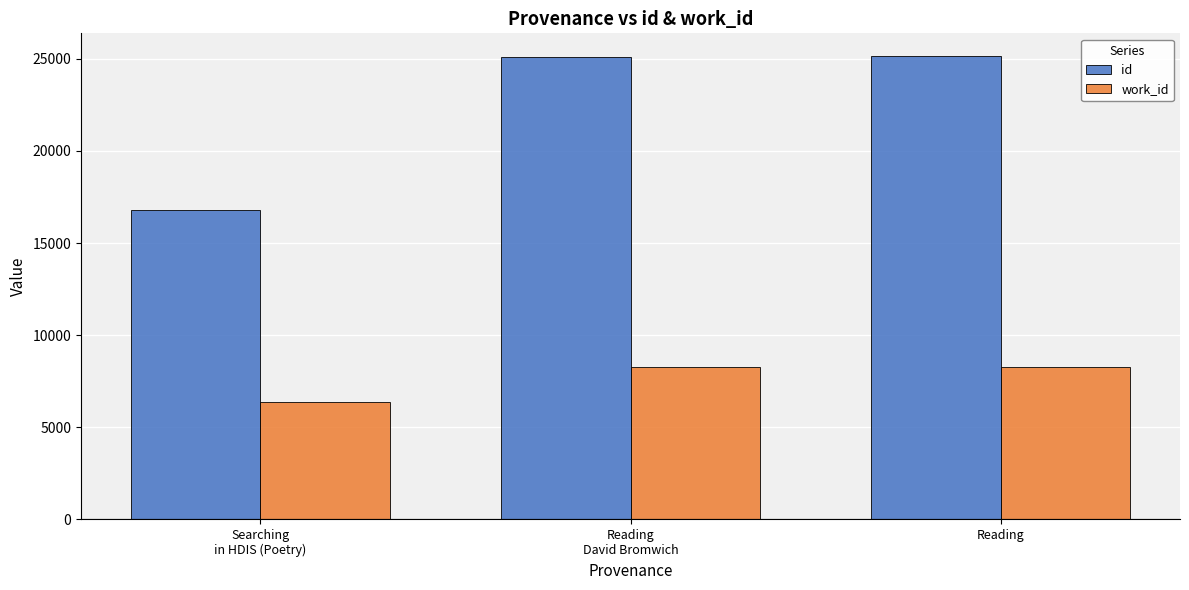

The id series shows 11191 at Searching
in HDIS (Poetry). True or false?

False